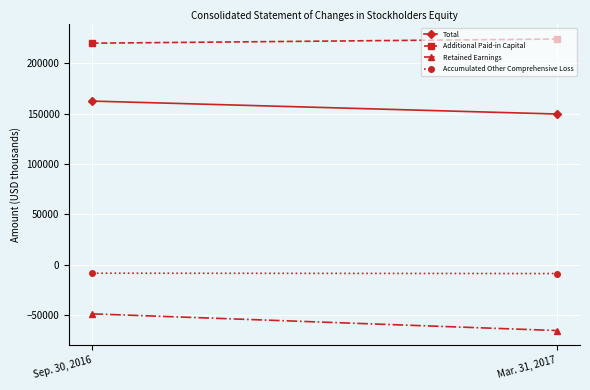

Reading left to right, transcribe all the data shown in this chart.

Total: Sep. 30, 2016=162611	Mar. 31, 2017=149750
Additional Paid-in Capital: Sep. 30, 2016=220192	Mar. 31, 2017=224327
Retained Earnings: Sep. 30, 2016=-49039	Mar. 31, 2017=-65644
Accumulated Other Comprehensive Loss: Sep. 30, 2016=-8571	Mar. 31, 2017=-8962